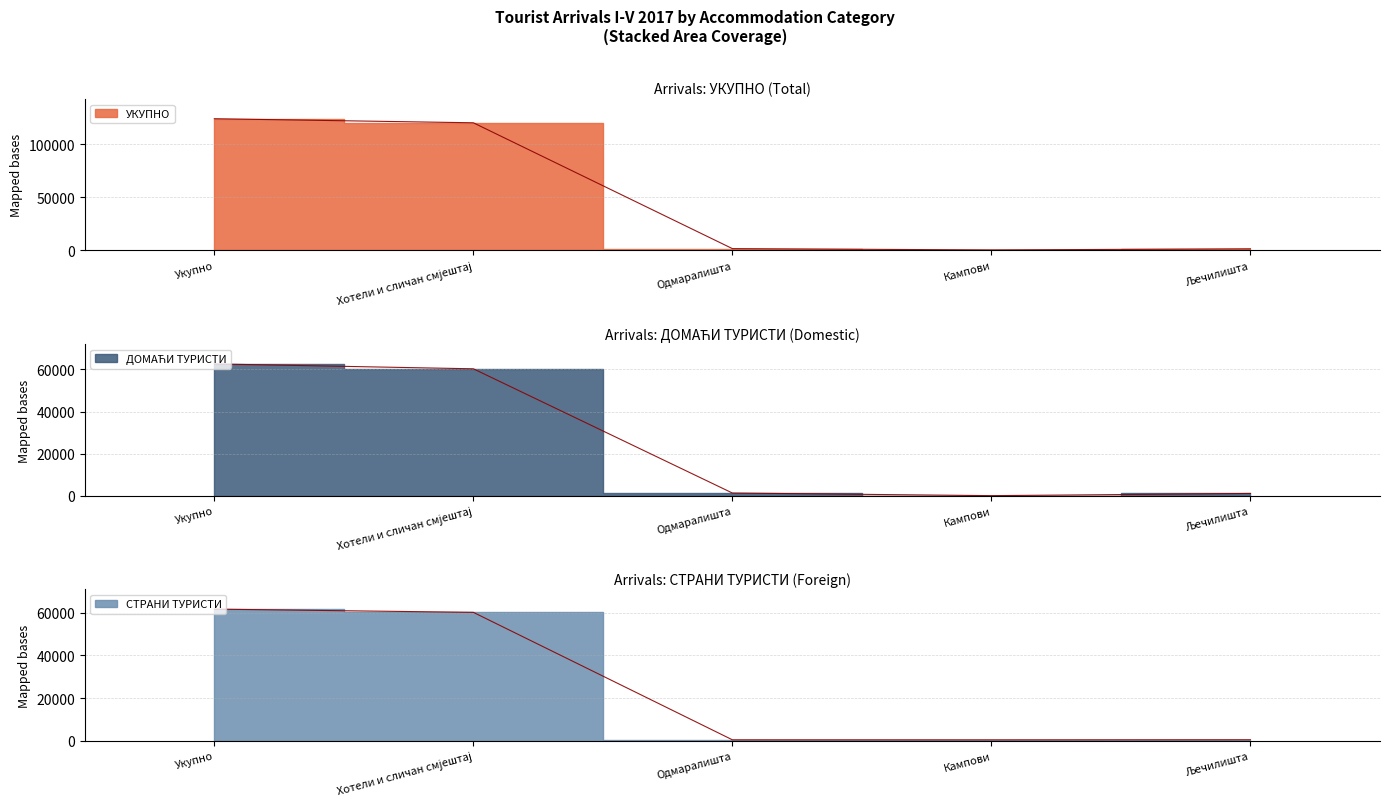

At how many categories does at least one series exceed 62363?

2